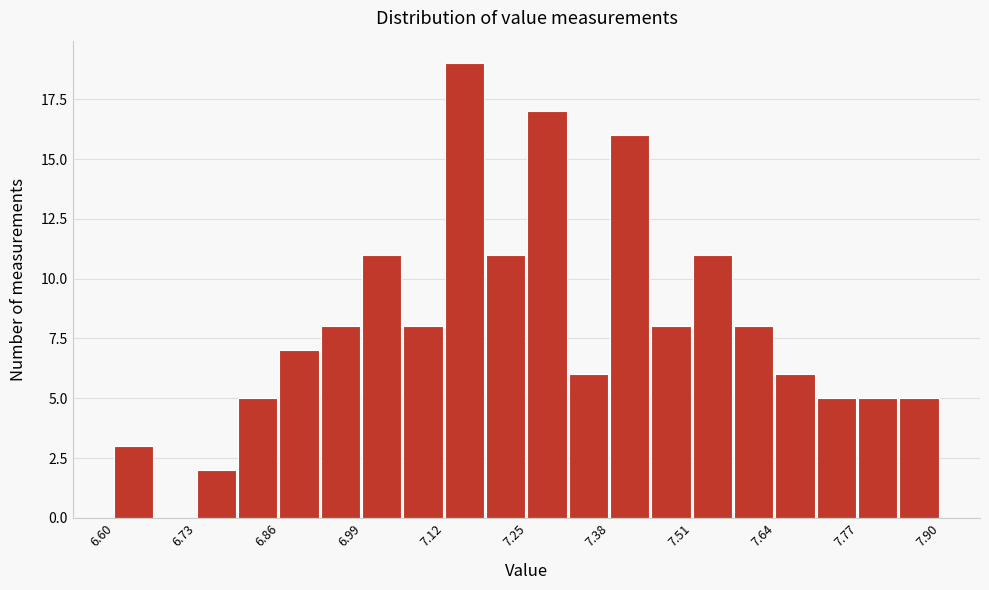

Read against the x-axis, roughly where is the centre of the tallest bar?

7.16